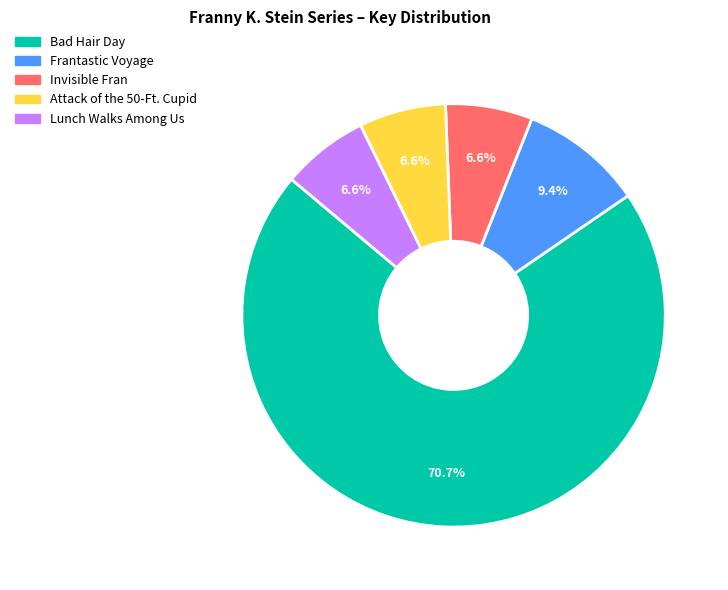

Which slice is the largest?

Bad Hair Day